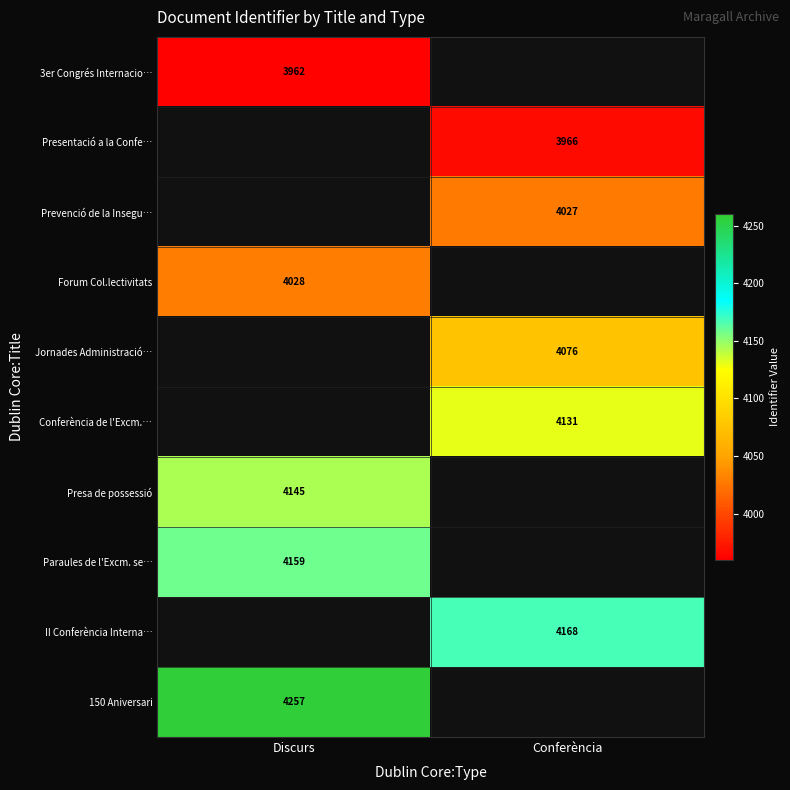

True or false: Presa de possessió has a value of 7439 at Discurs.

False